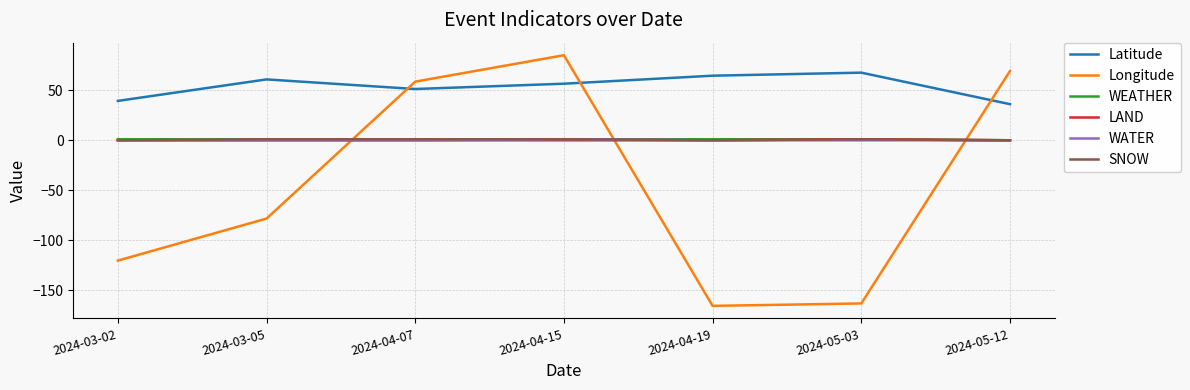

The value of Longitude at 2024-04-15 is 85.0. True or false?

True